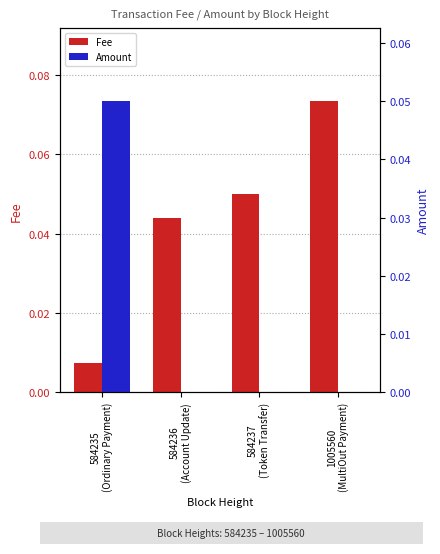

What is the sum of all Amount values?

0.1